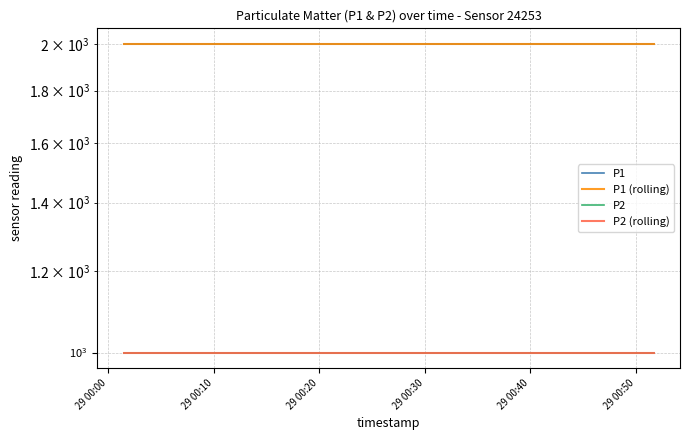

Where is P1 nearest to the value 1999?

29 00:00